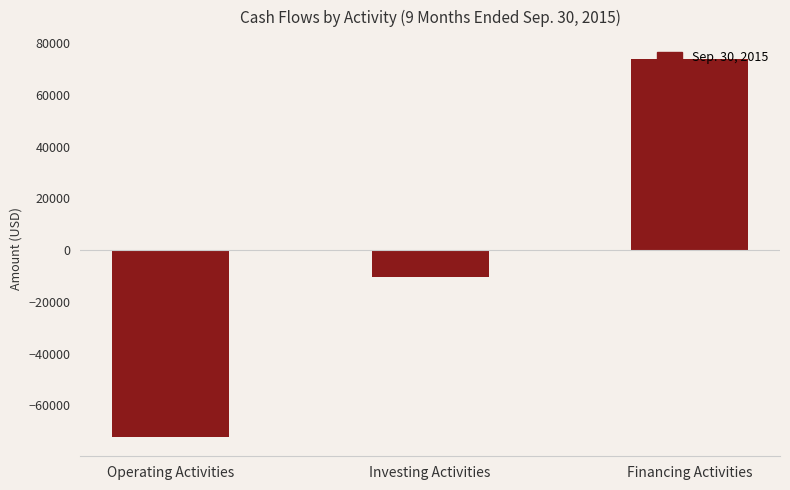

What is the label of the 2nd bar from the right?

Investing Activities